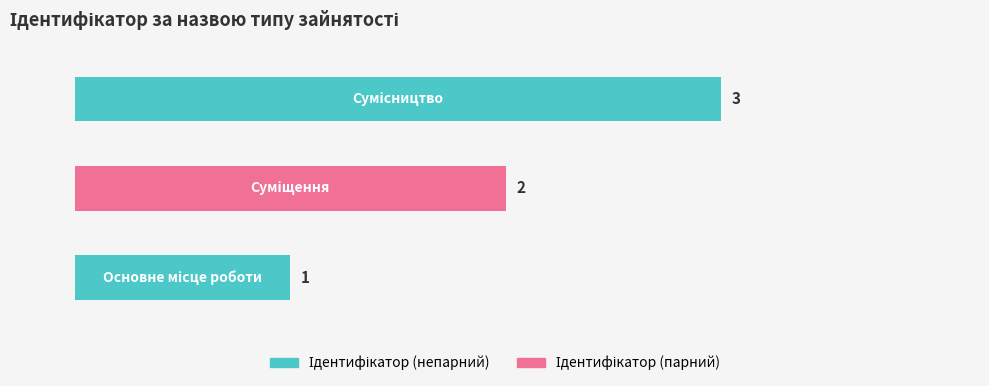

Count the values in the range 1 to 3.

3